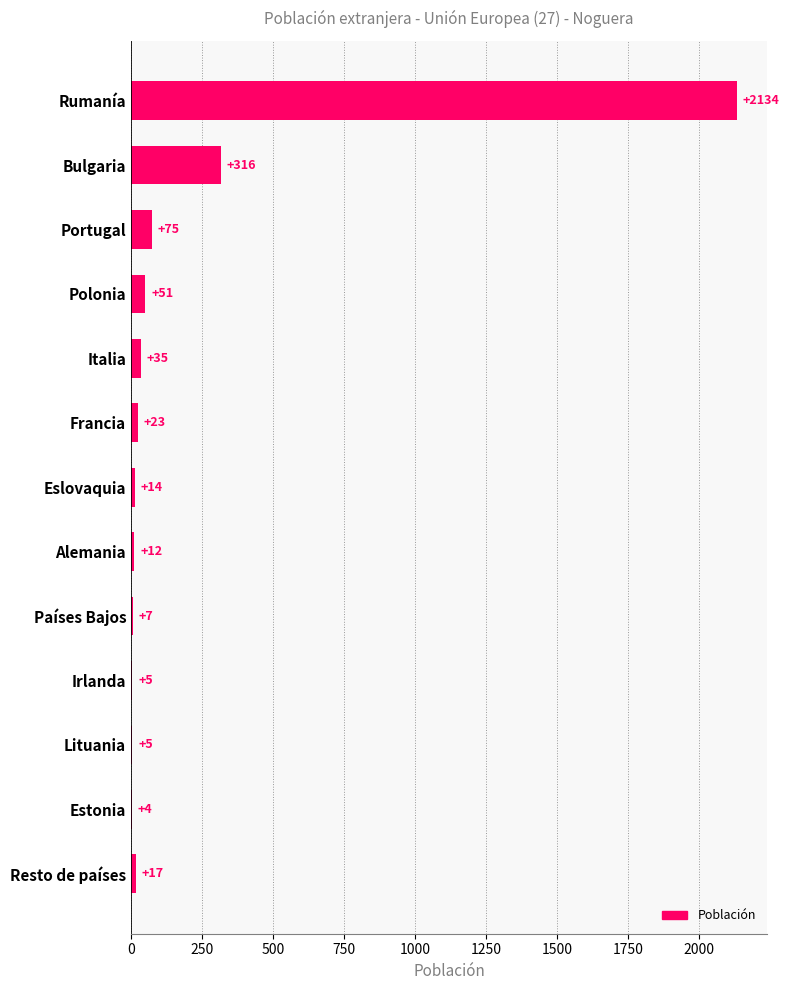

Are the bars grouped side by side (vs. stacked)?

No